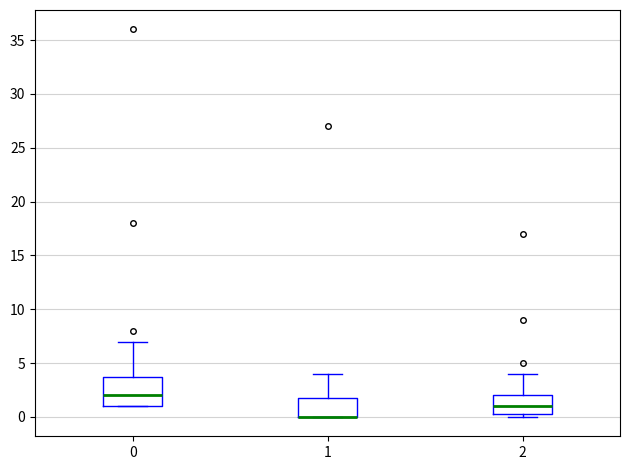

Reading left to right, read every box against the y-axis: the position of its median line, the range the box covers, and the ends of its whiskers. The values are not printed on the chart, so give them approximately, as read against the axis.

0: median 2.0, box 1.0 to 4.0, whiskers 1.0 to 7.0
1: median 0.0 (drawn on the box's lower edge), box 0.0 to 2.0, whiskers 0.0 to 4.0
2: median 1.0, box 0.5 to 2.0, whiskers 0.0 to 4.0